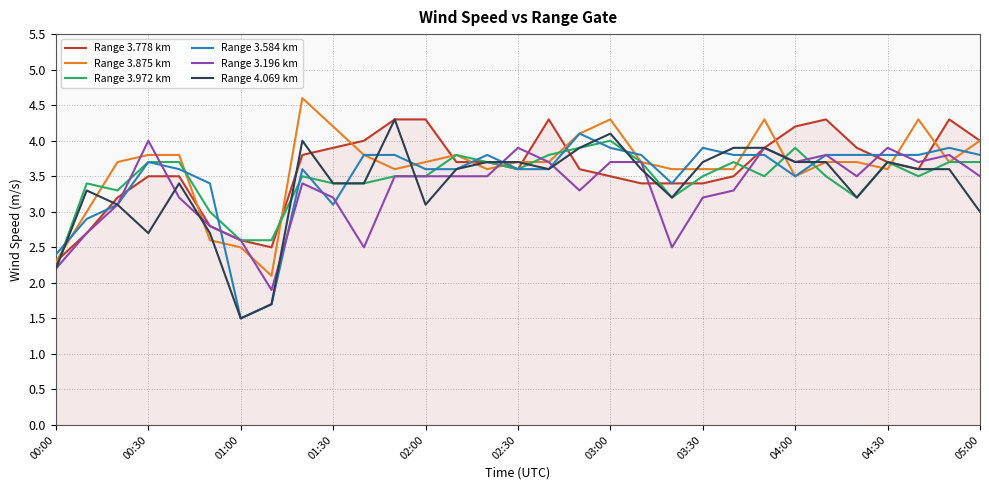

What is the greatest value displayed?

4.6